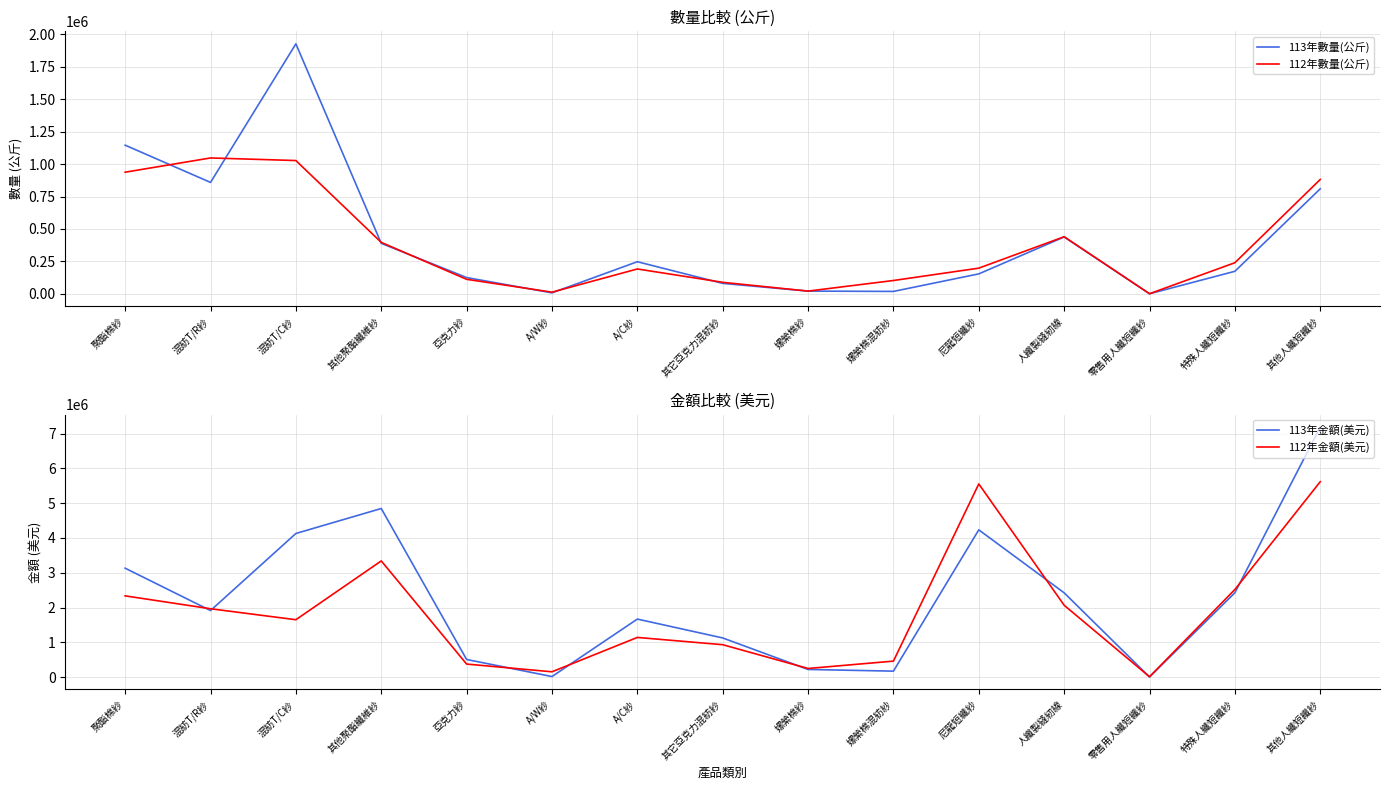

The value of 113年數量(公斤) at 特殊人纖短纖紗 is 173664. True or false?

True